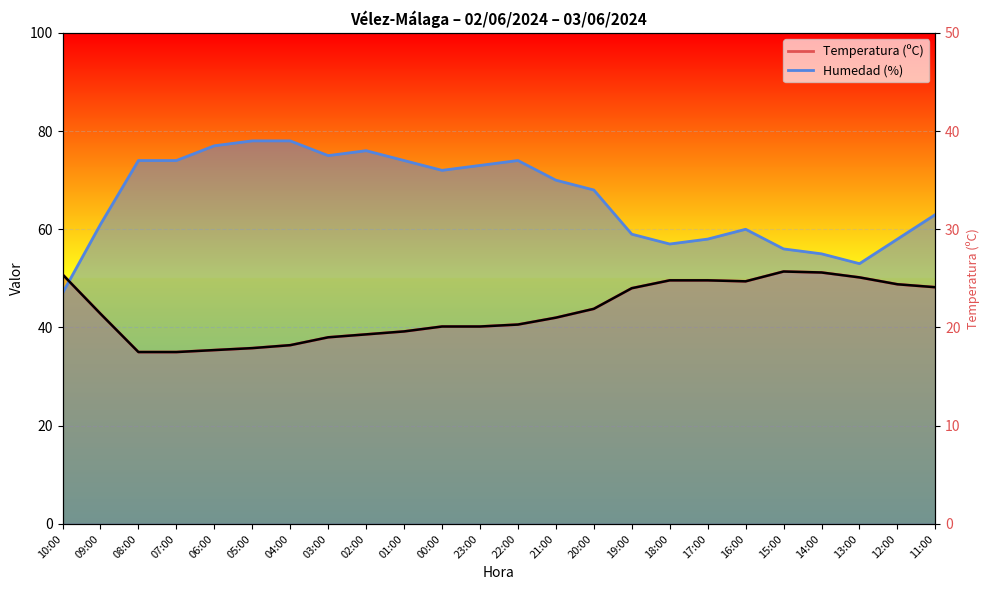

What is the difference between the values at 00:00 and 02:00?

1.6